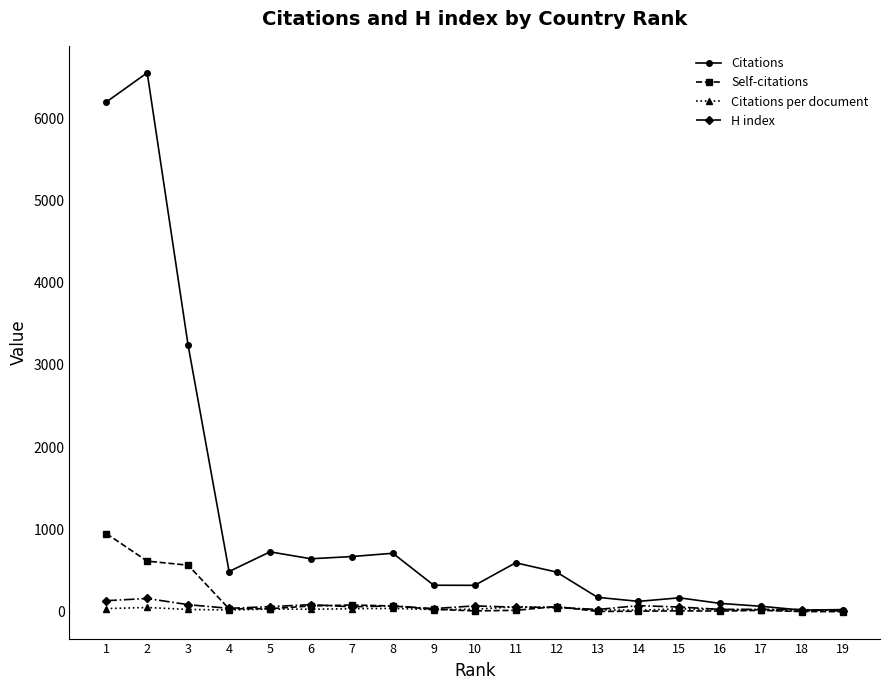

Does the chart display data point markers on the line(s)?

Yes